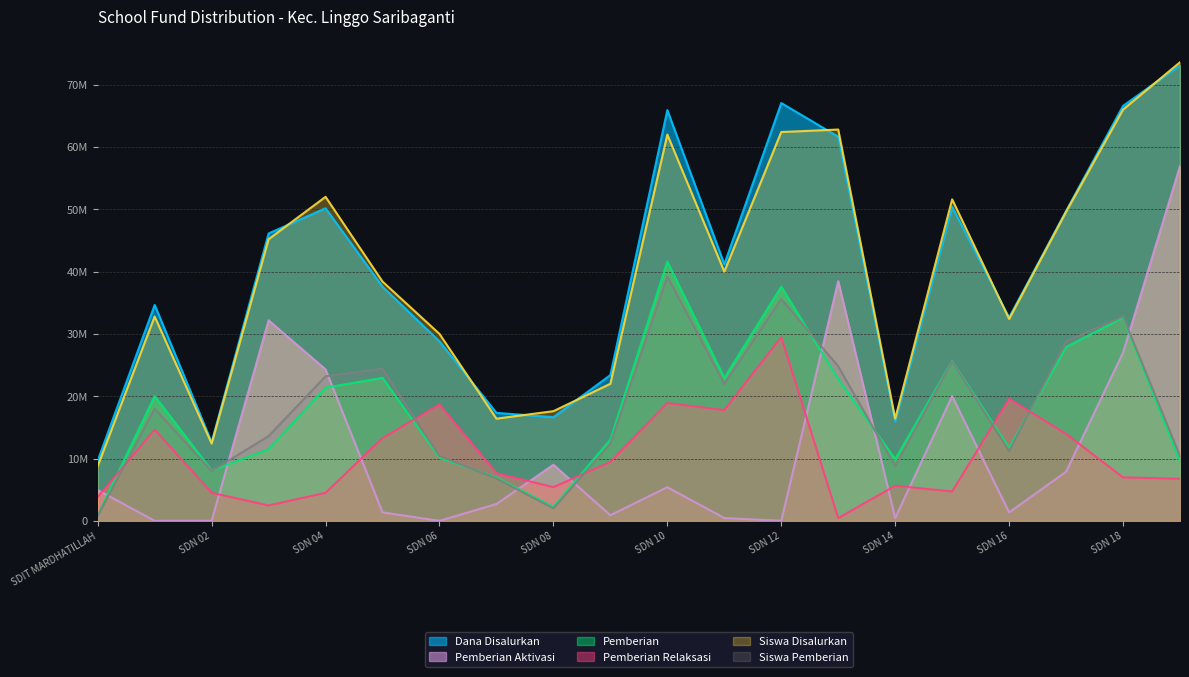

Between SDN 04 and SDN 12, which series saw the biggest shift?

Pemberian Relaksasi